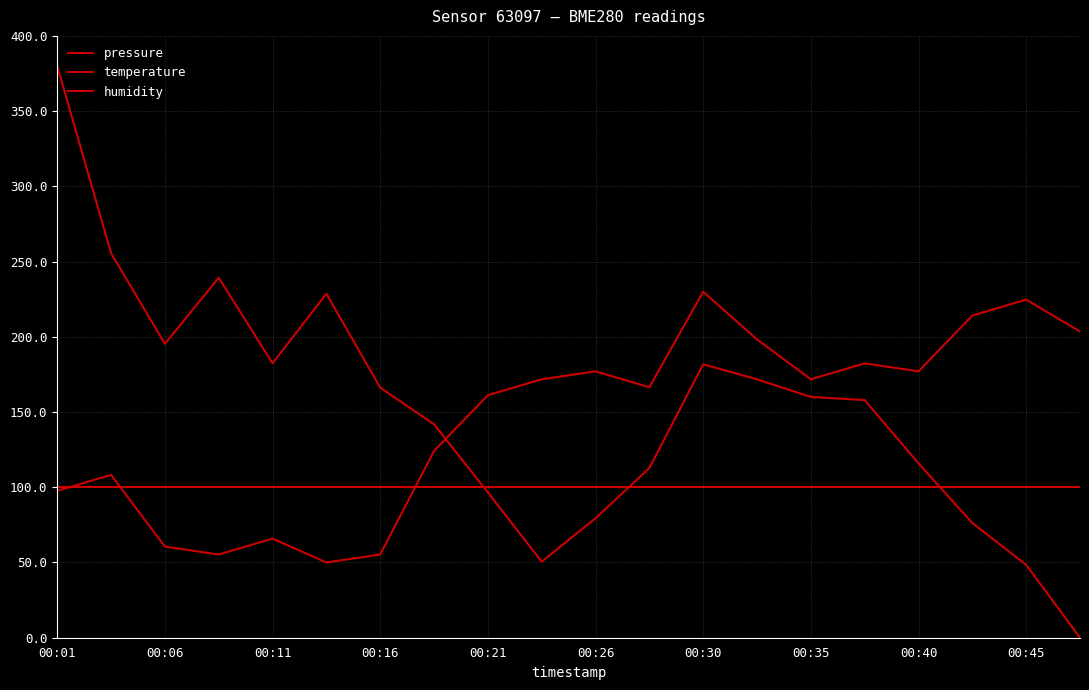

Is this an area chart (filled region under the line)?

No